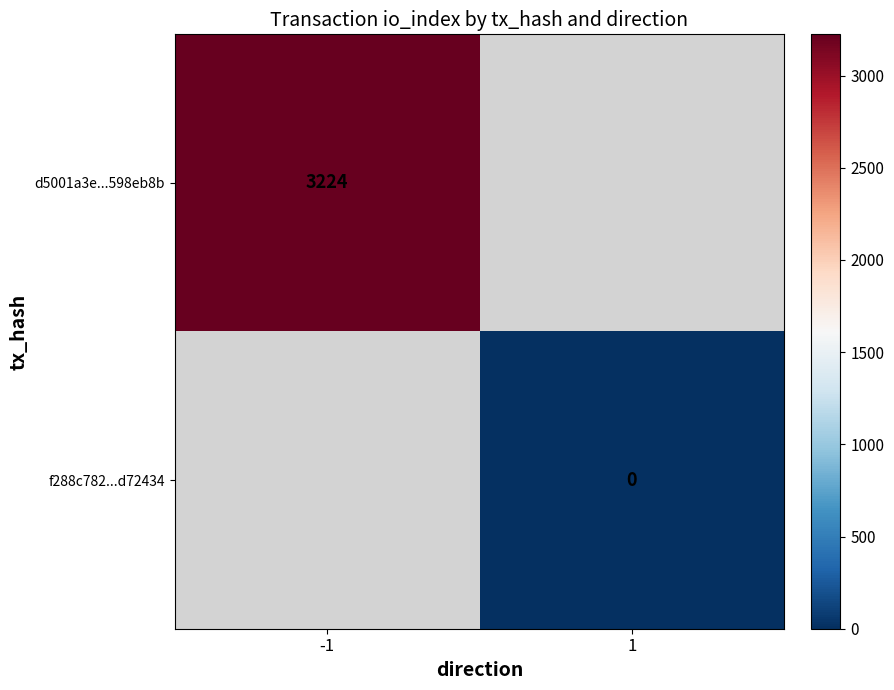

The d5001a3e...598eb8b series shows 3224 at -1. True or false?

True